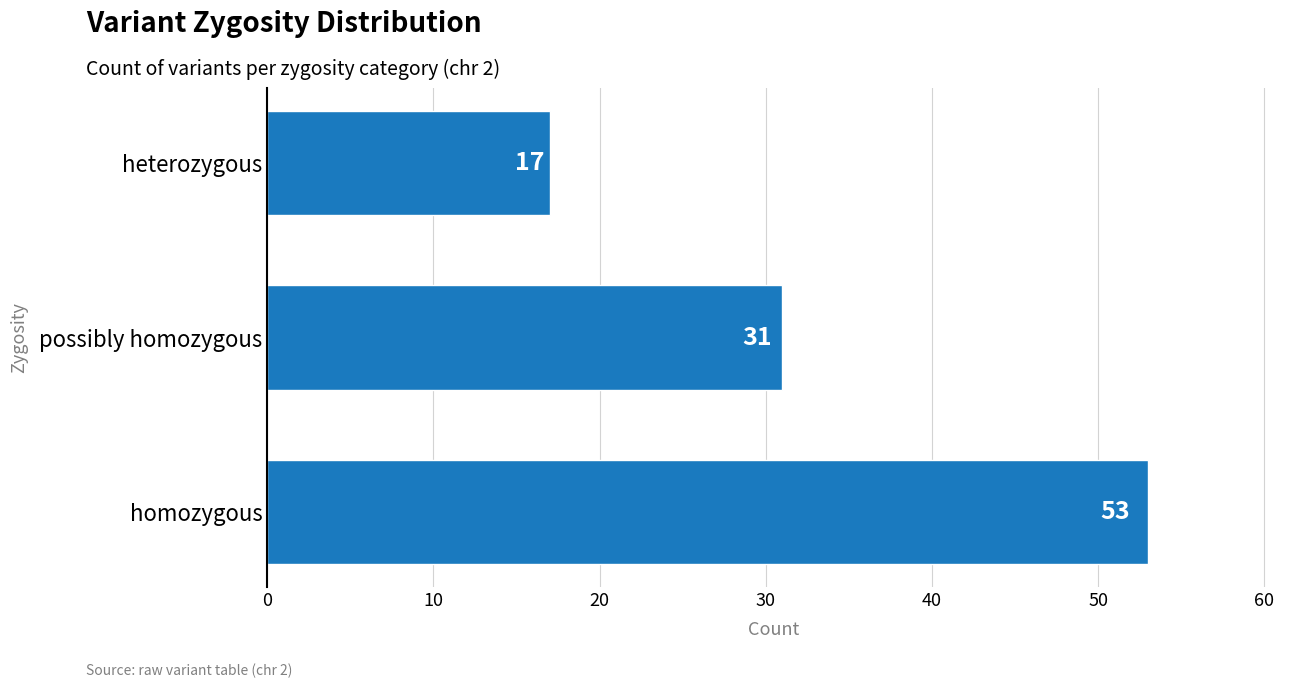

Reading bottom to top, what are all the values shown in this chart?

homozygous=53	possibly homozygous=31	heterozygous=17